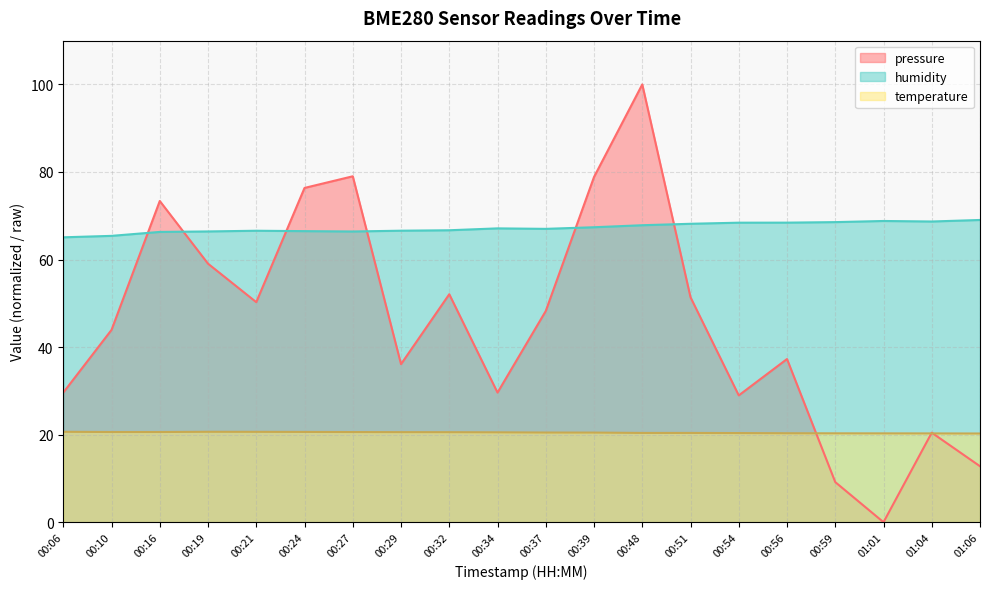

What is the difference between the humidity values at 00:34 and 00:37?

0.1